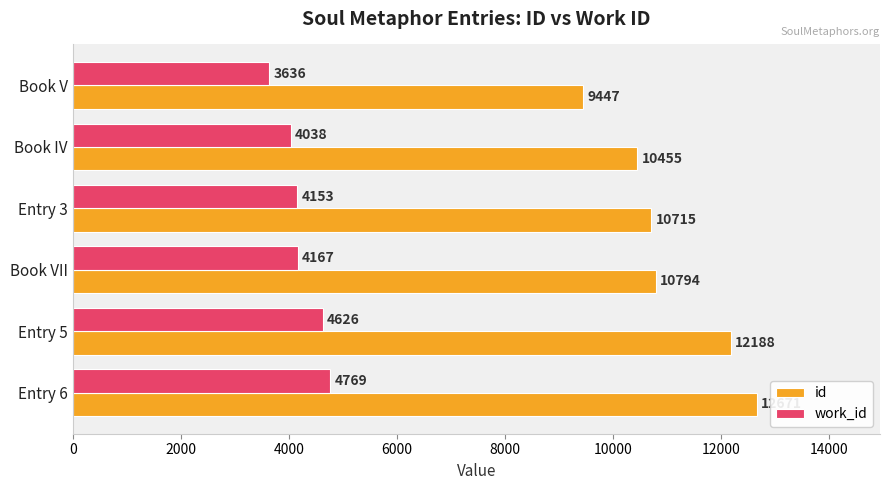

List the series in order of their peak value, highest first.

id, work_id